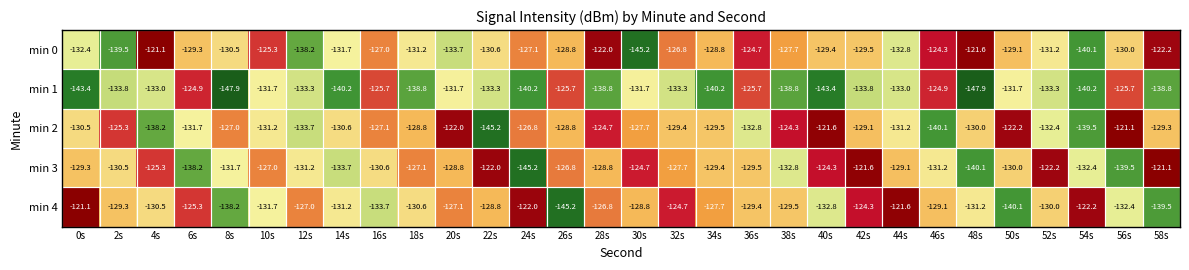

At which category is the sum across all series the highest?

42s